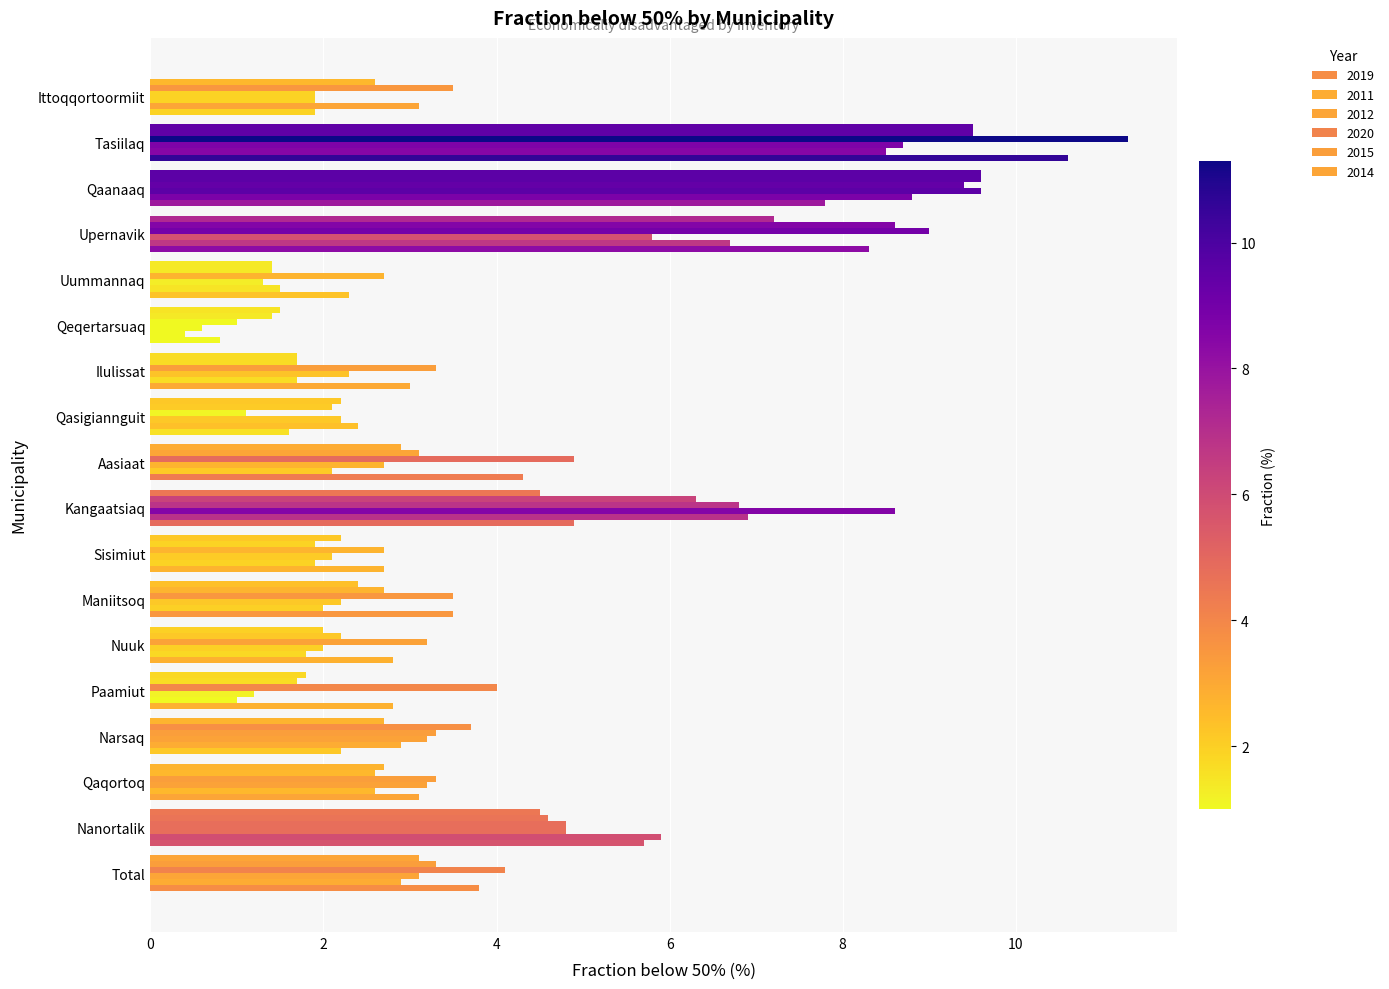

What is the average value of the 2019 series?

4.0